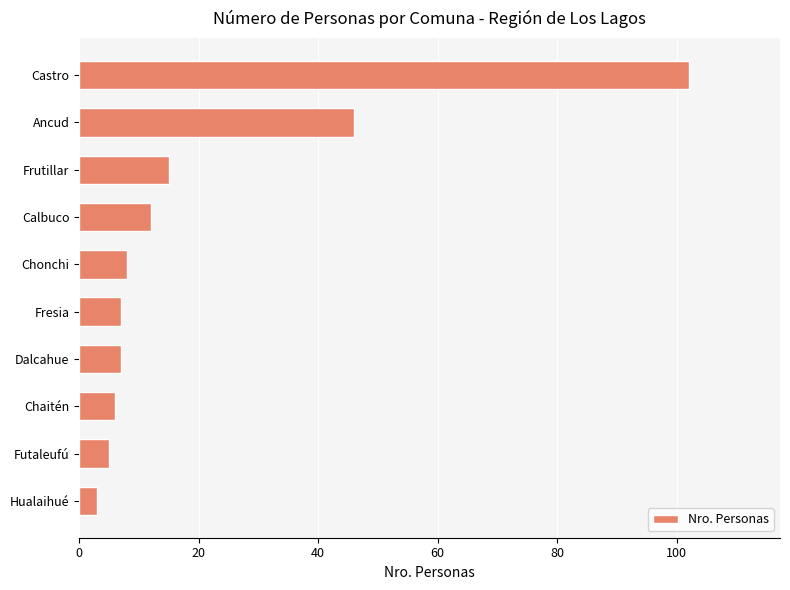

At which label is the value closest to 52?

Ancud